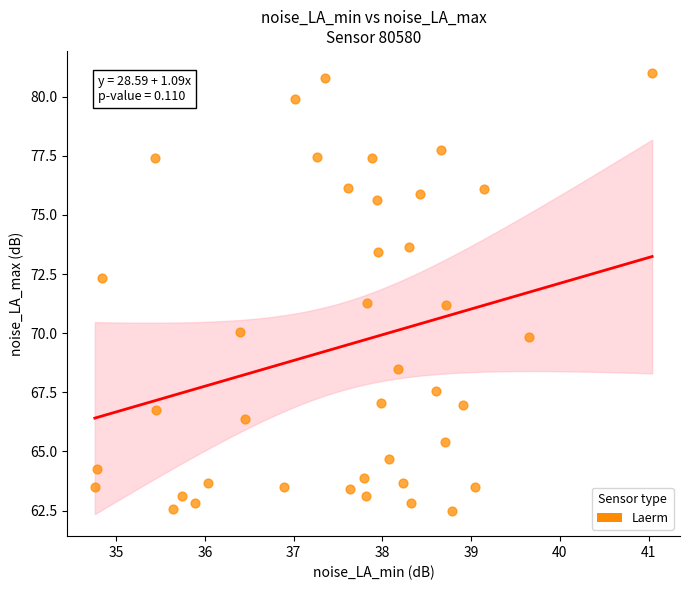

What is the range of X values (max minus min)?

6.3